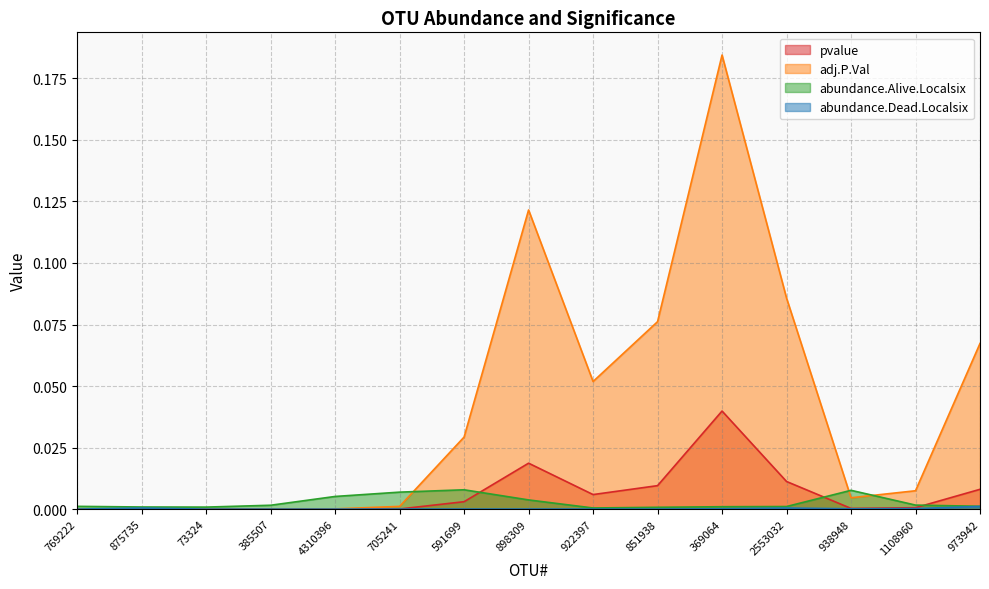

Reading left to right, extract all data points from this chart.

pvalue: 0.0	0.0	0.0	0.0	0.0	0.0	0.0	0.0	0.0	0.0	0.0	0.0	0.0	0.0	0.0
adj.P.Val: 0.0	0.0	0.0	0.0	0.0	0.0	0.0	0.1	0.1	0.1	0.2	0.1	0.0	0.0	0.1
abundance.Alive.Localsix: 0.0	0.0	0.0	0.0	0.0	0.0	0.0	0.0	0.0	0.0	0.0	0.0	0.0	0.0	0.0
abundance.Dead.Localsix: 0.0	0.0	0.0	0.0	0.0	0.0	0.0	0.0	0.0	0.0	0.0	0.0	0.0	0.0	0.0